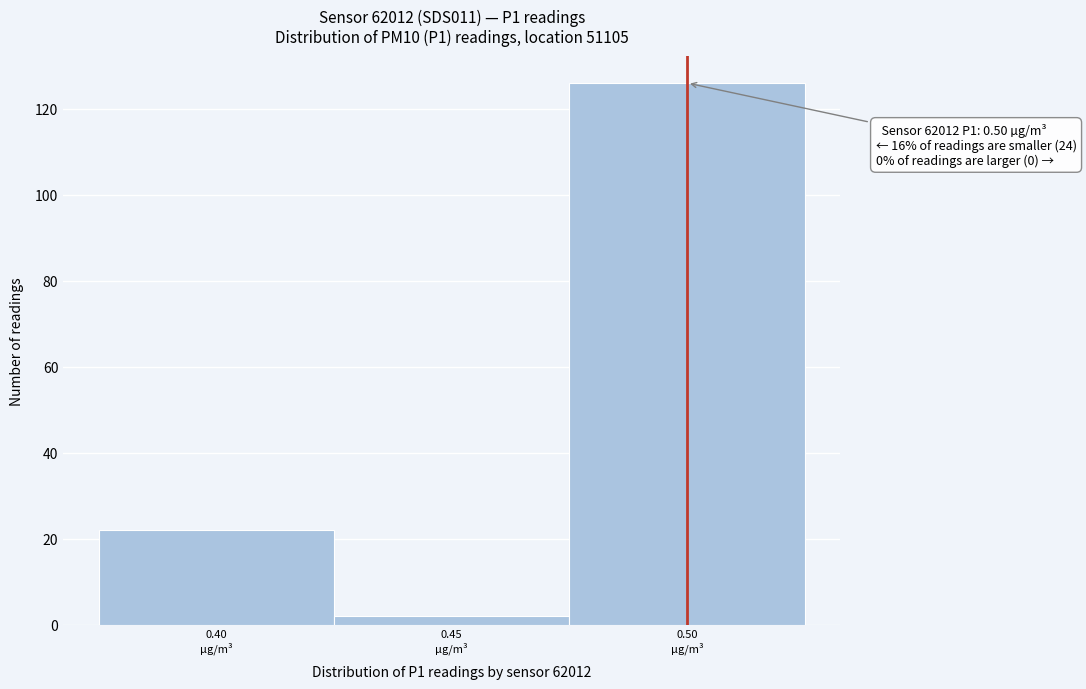

Which range on the x-axis has the tallest bar?

0.475 to 0.525